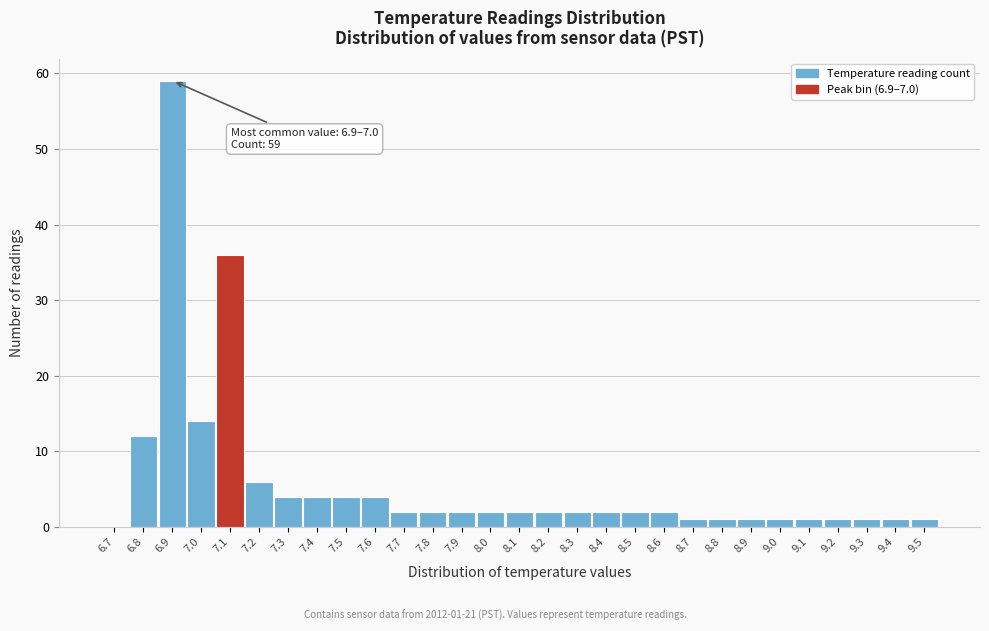

Reading left to right, list all the values displayed in this chart.

6.7=0	6.8=12	6.9=59	7.0=14	7.1=36	7.2=6	7.3=4	7.4=4	7.5=4	7.6=4	7.7=2	7.8=2	7.9=2	8.0=2	8.1=2	8.2=2	8.3=2	8.4=2	8.5=2	8.6=2	8.7=1	8.8=1	8.9=1	9.0=1	9.1=1	9.2=1	9.3=1	9.4=1	9.5=1